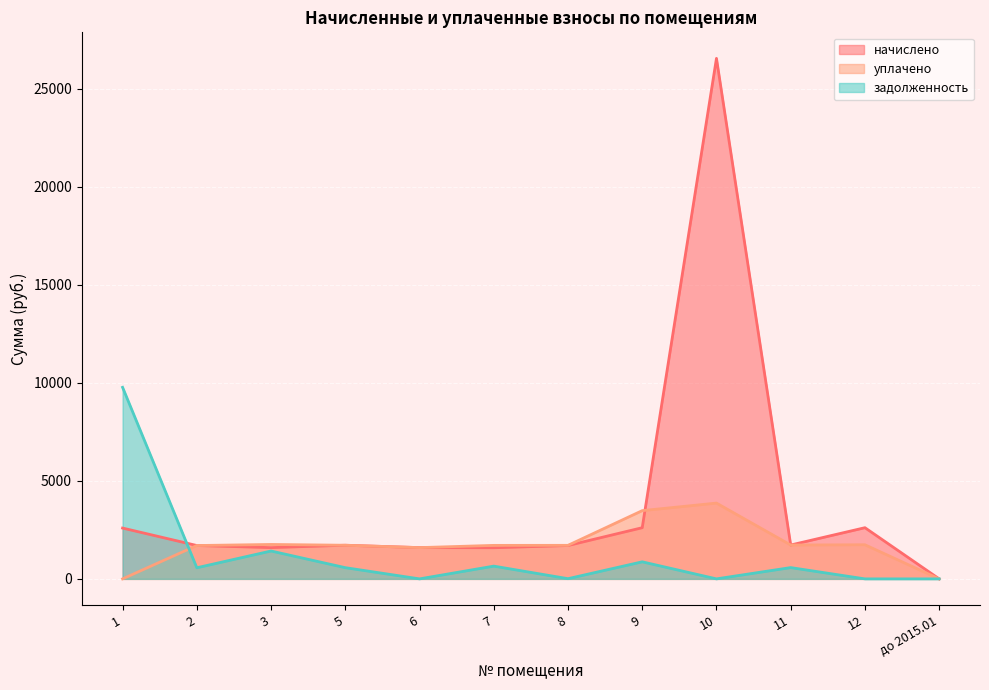

How many times do задолженность and уплачено cross each other?

1